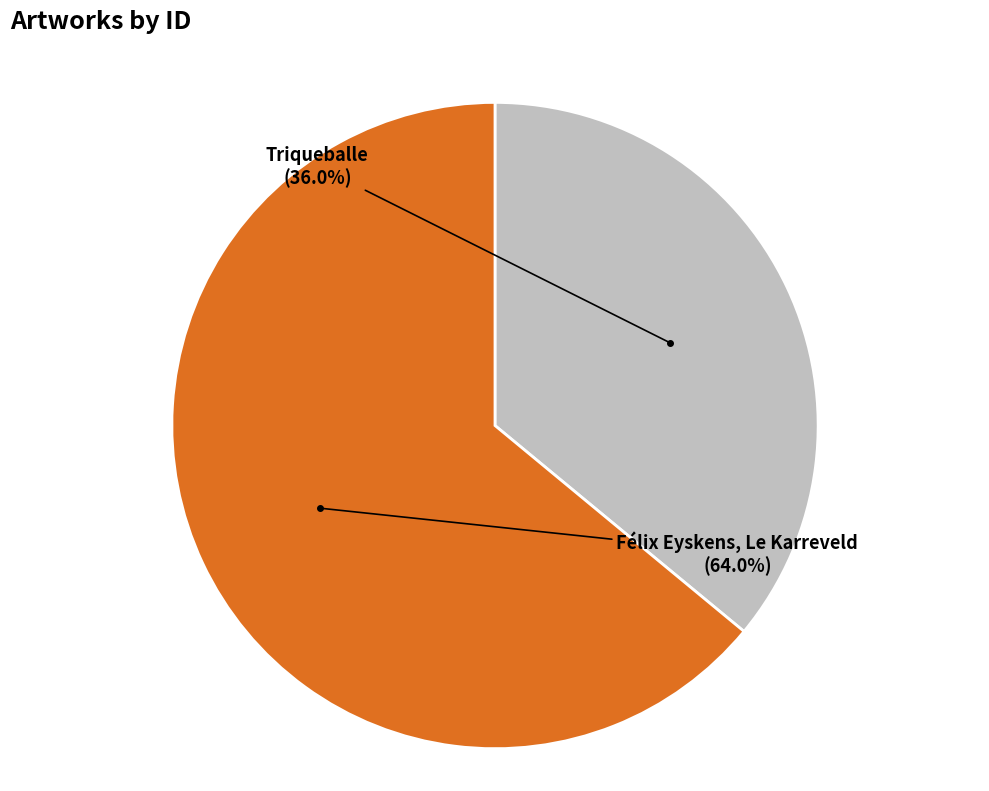

How many segments does this pie chart have?

2